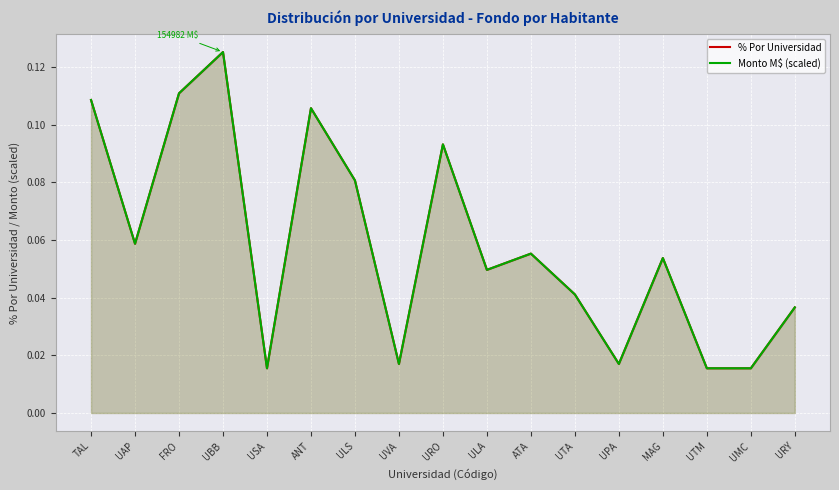

At which category is the sum across all series the highest?

UBB